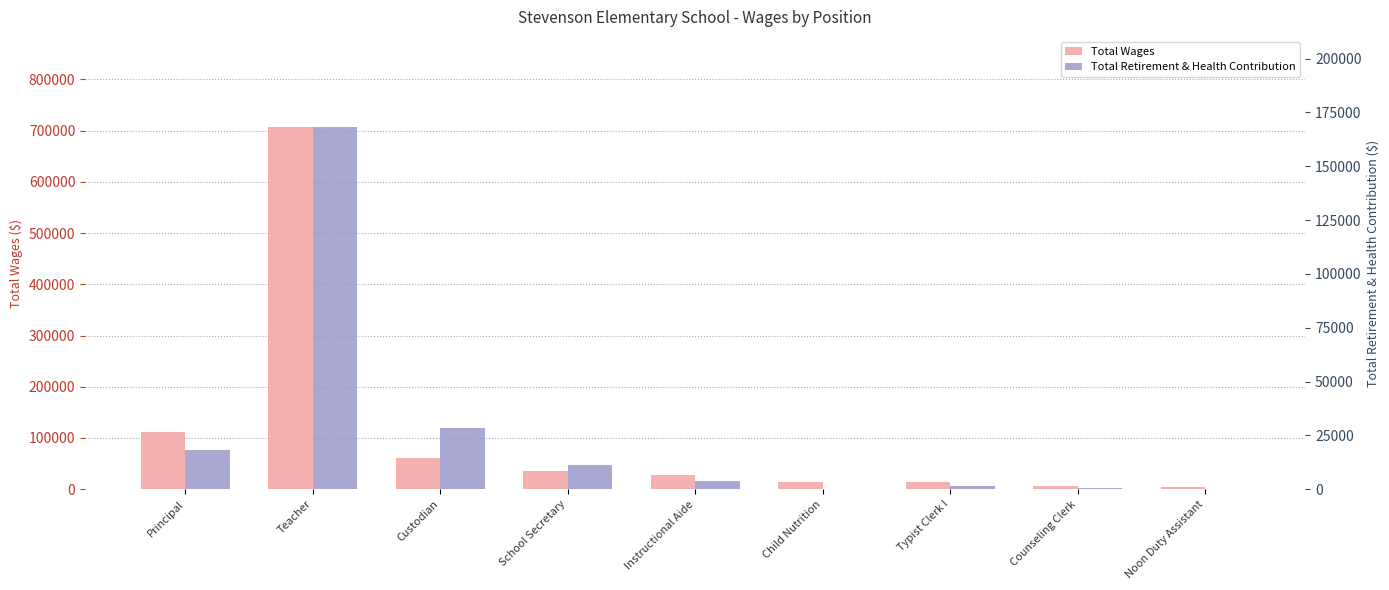

The value of Total Retirement & Health Contribution at School Secretary is 11163.8. True or false?

True